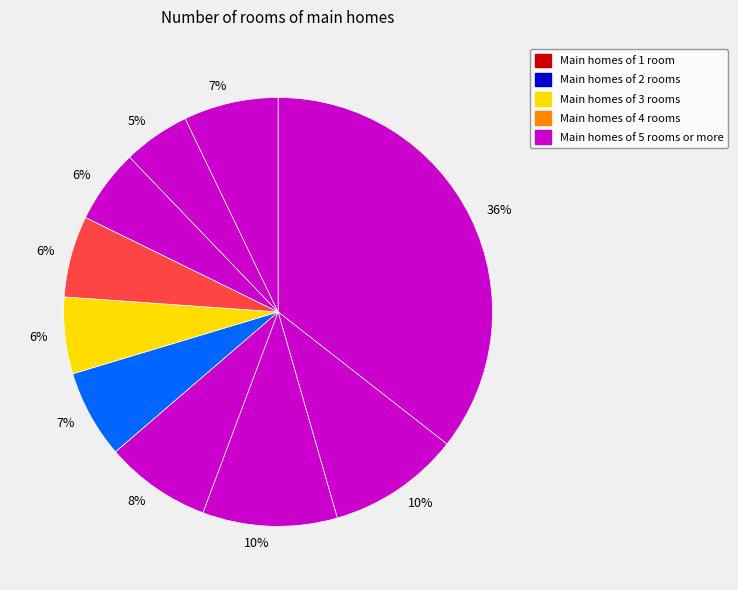

Count the number of slices in the pie.

10